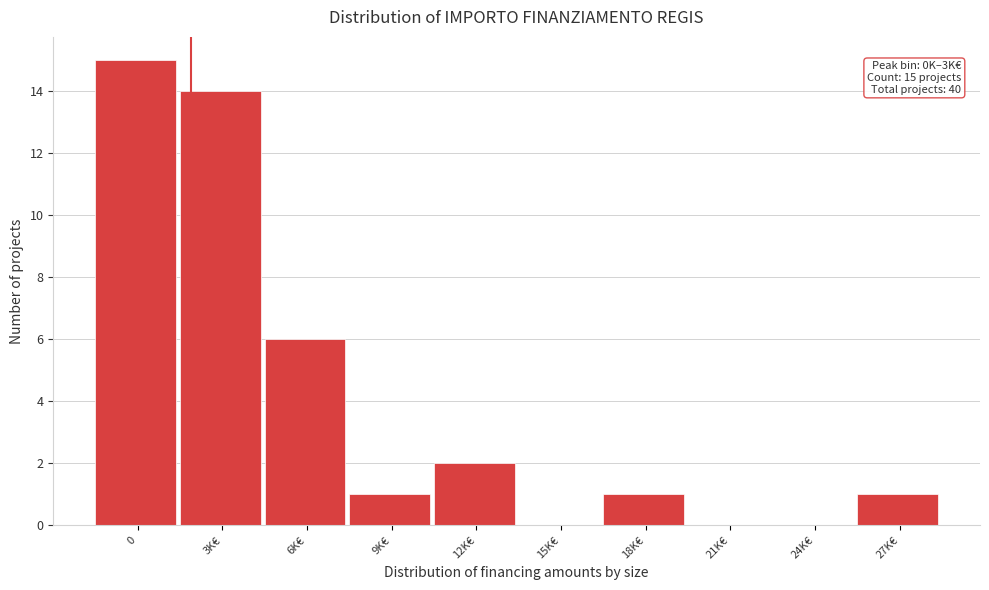

Reading right to left, extract all data points from this chart.

27K€=1	24K€=0	21K€=0	18K€=1	15K€=0	12K€=2	9K€=1	6K€=6	3K€=14	0=15